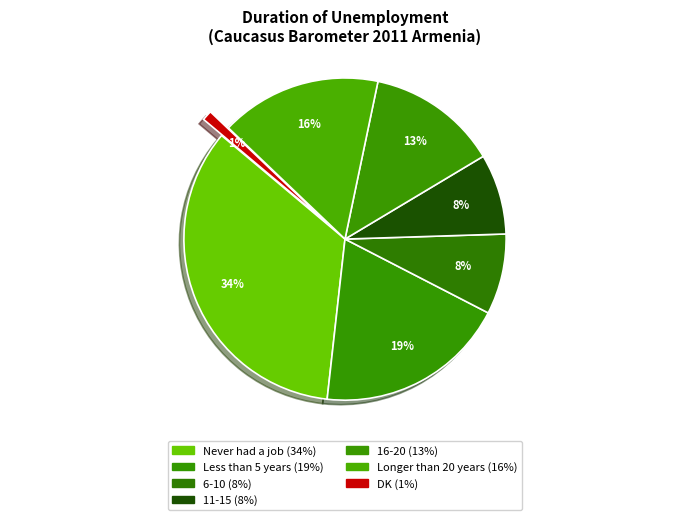

Is there any slice that represents more than half of the pie?

No